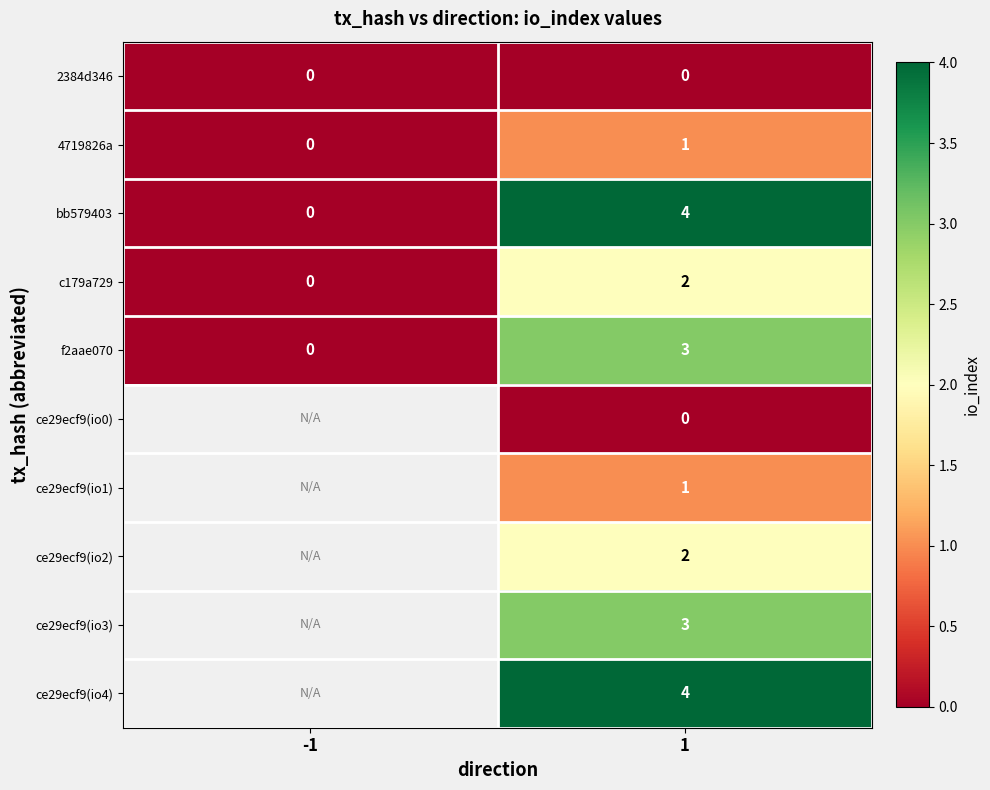

Which category has the highest value in the bb579403 series?

1